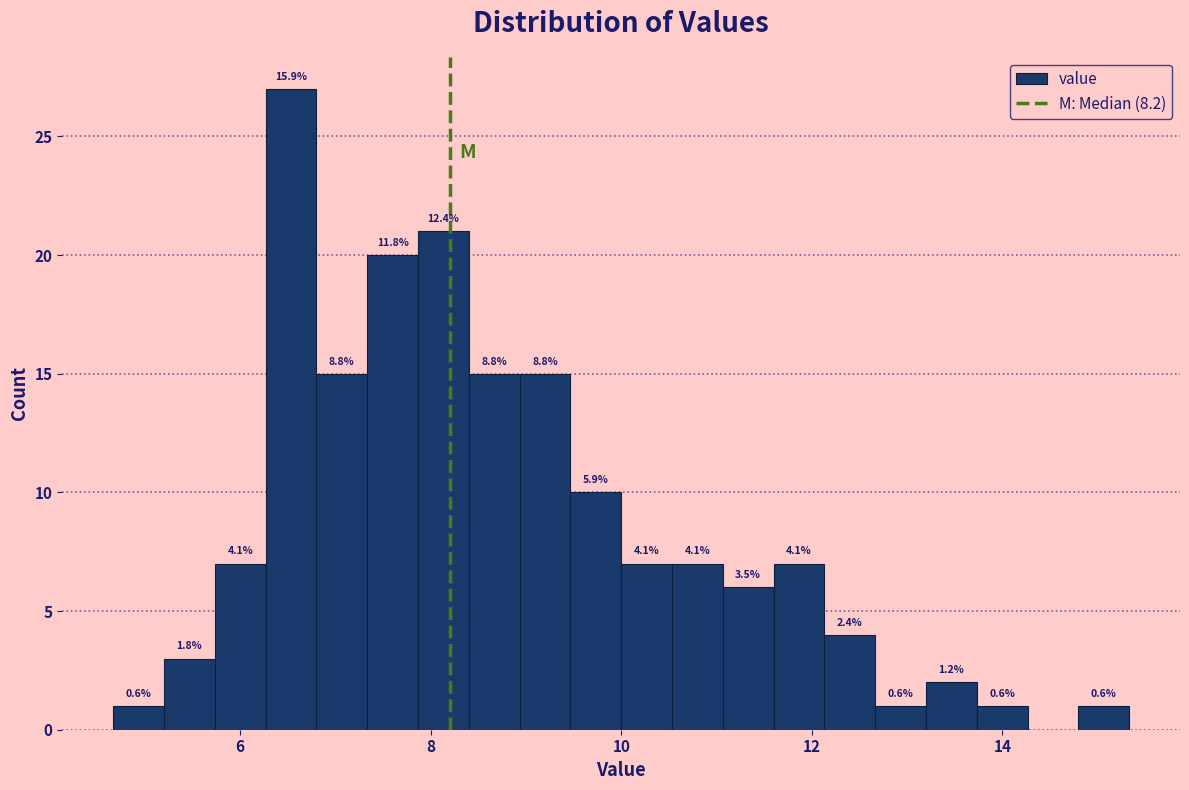

Around what value on the x-axis is the tallest bar? Give the approximate position of its centre, as read against the axis.

6.6